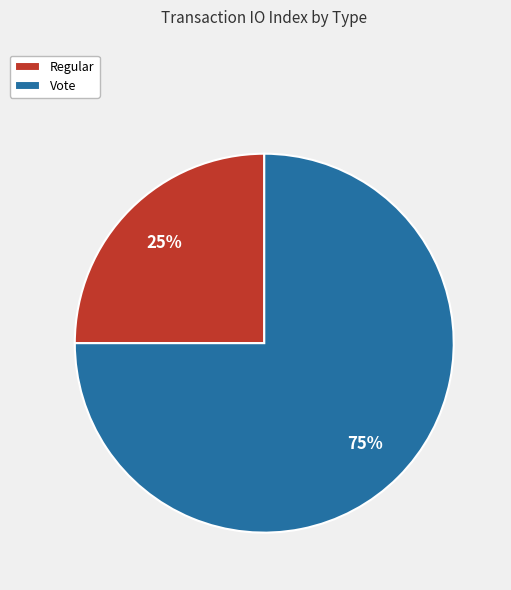

To the nearest percent, what portion does Vote represent?

75%